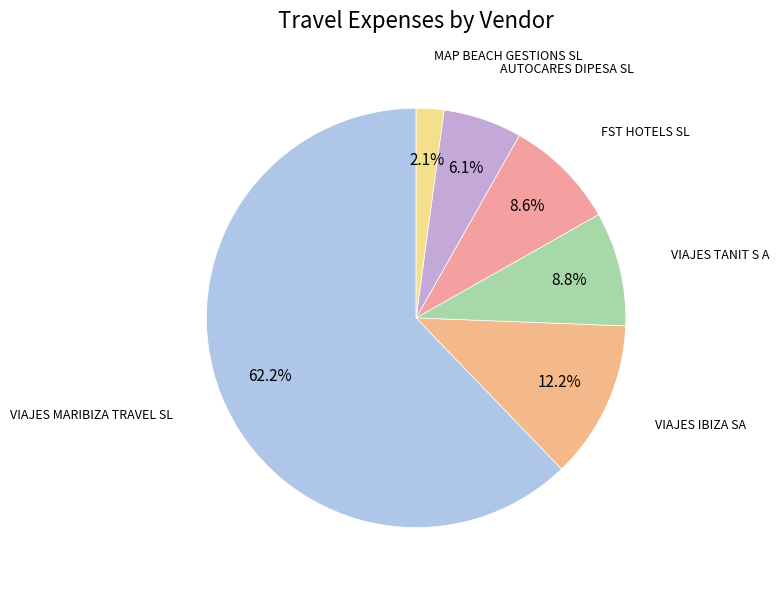

What percentage is NOT represented by VIAJES TANIT S A?

91.2%